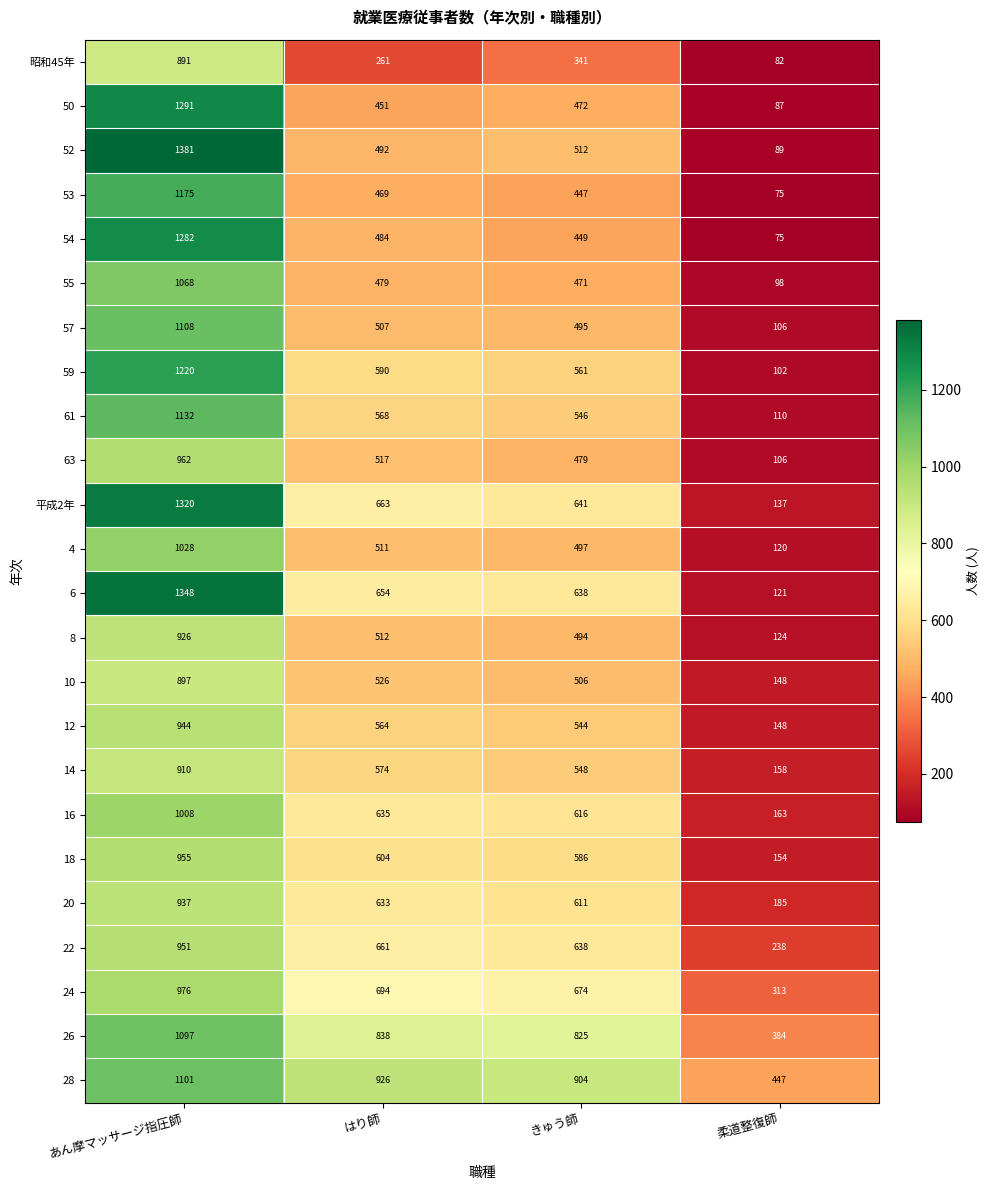

At あん摩マッサージ指圧師, list the series in order from largest to smallest.

52, 6, 平成2年, 50, 54, 59, 53, 61, 57, 28, 26, 55, 4, 16, 24, 63, 18, 22, 12, 20, 8, 14, 10, 昭和45年